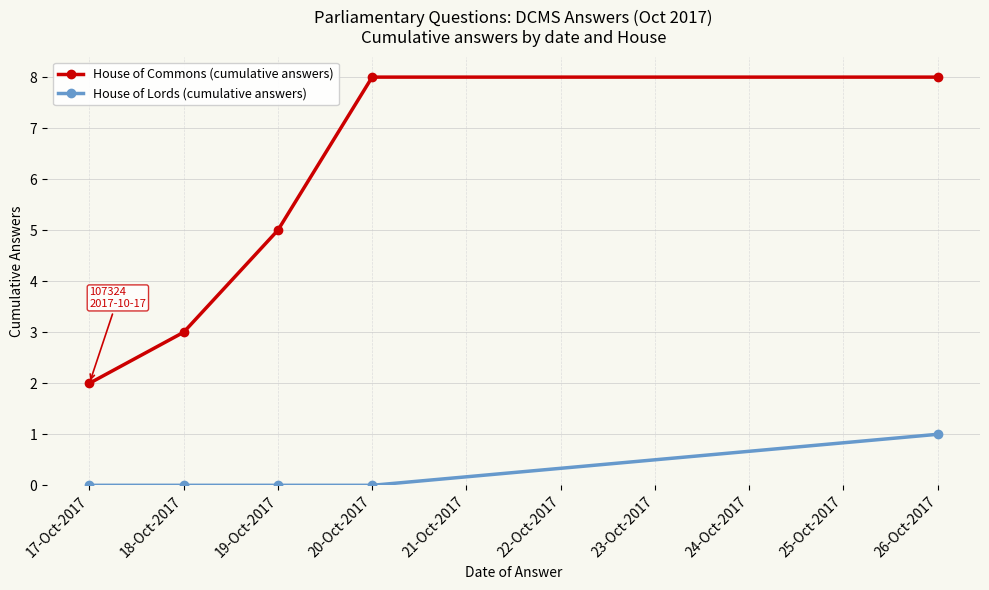

What is the total value across all series at 19-Oct-2017?

5